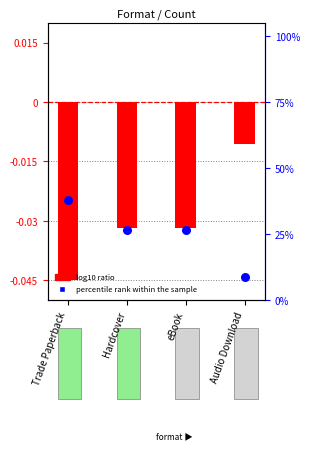

At how many categories does at least one series exceed 29?

1